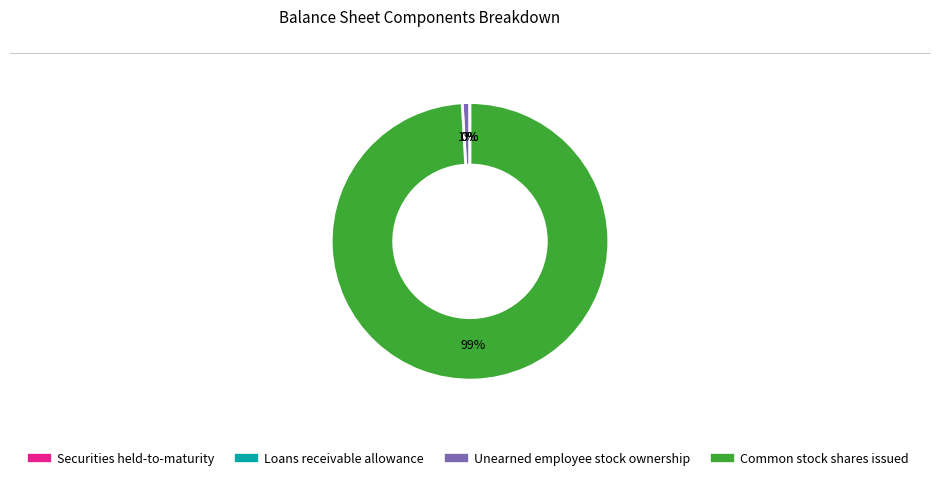

Is it true that Unearned employee stock ownership is 11% of the pie?

False